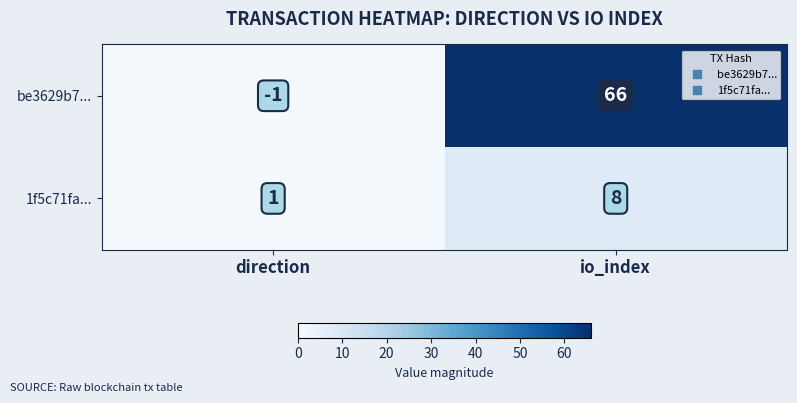

Is it true that be3629b7... equals -1 at direction?

True